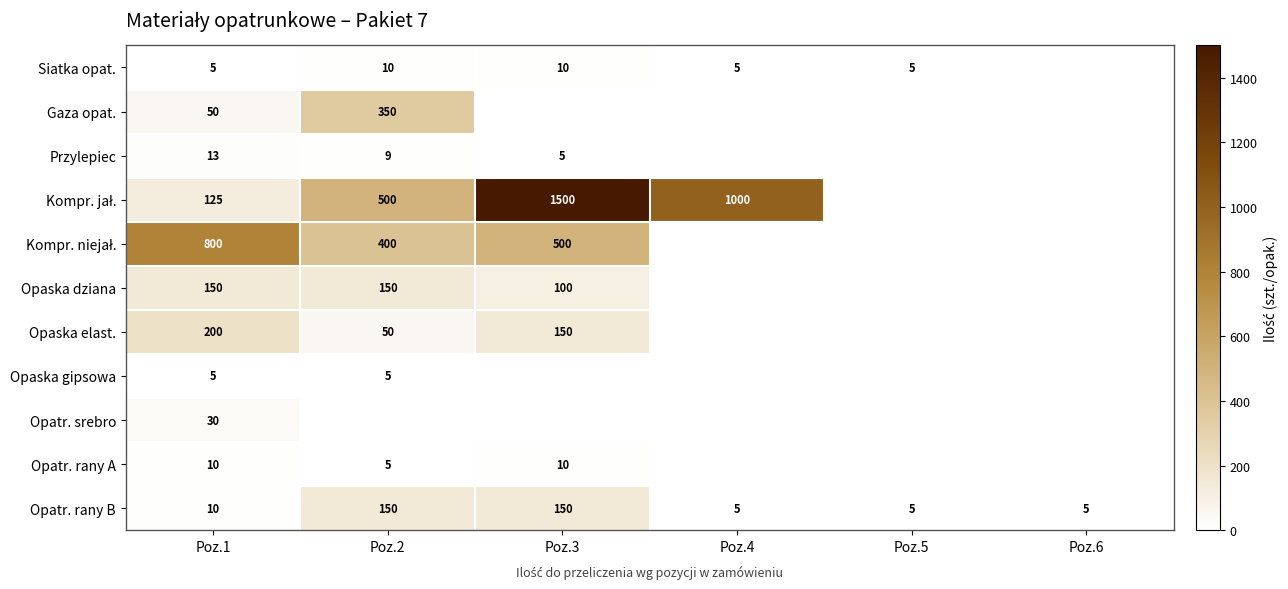

What is the difference between the Opatr. rany B values at Poz.2 and Poz.4?

145